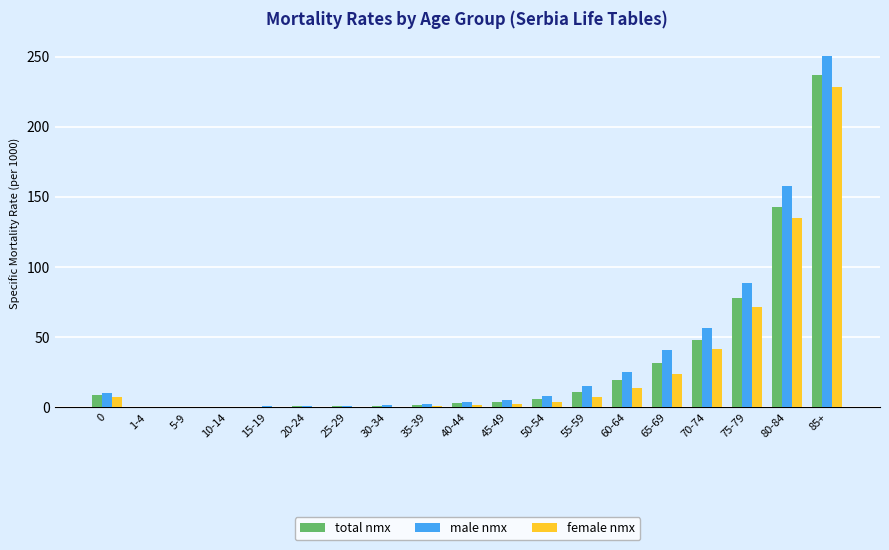

At which label does female nmx reach its peak?

85+